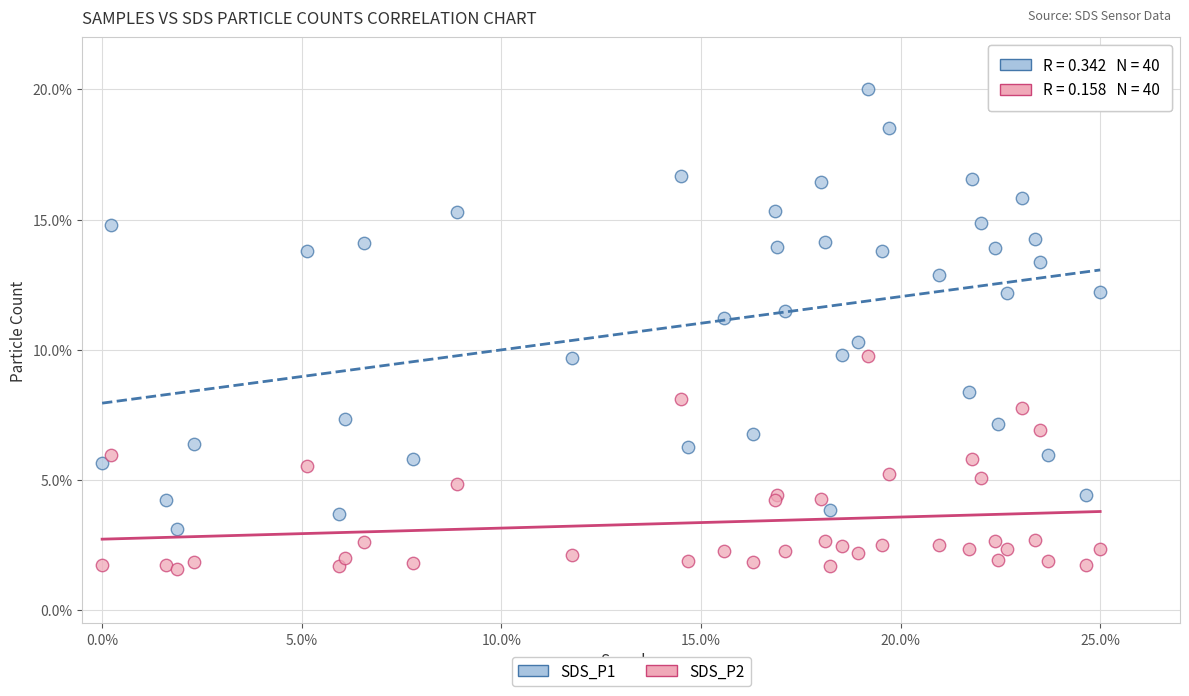

What are all the series names shown in the legend?

SDS_P1, SDS_P2